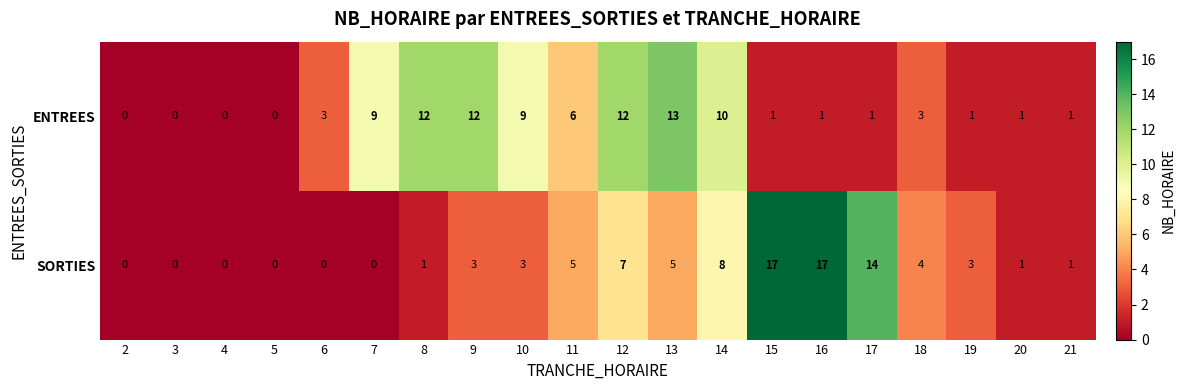

How many data points in SORTIES are less than 3?

9